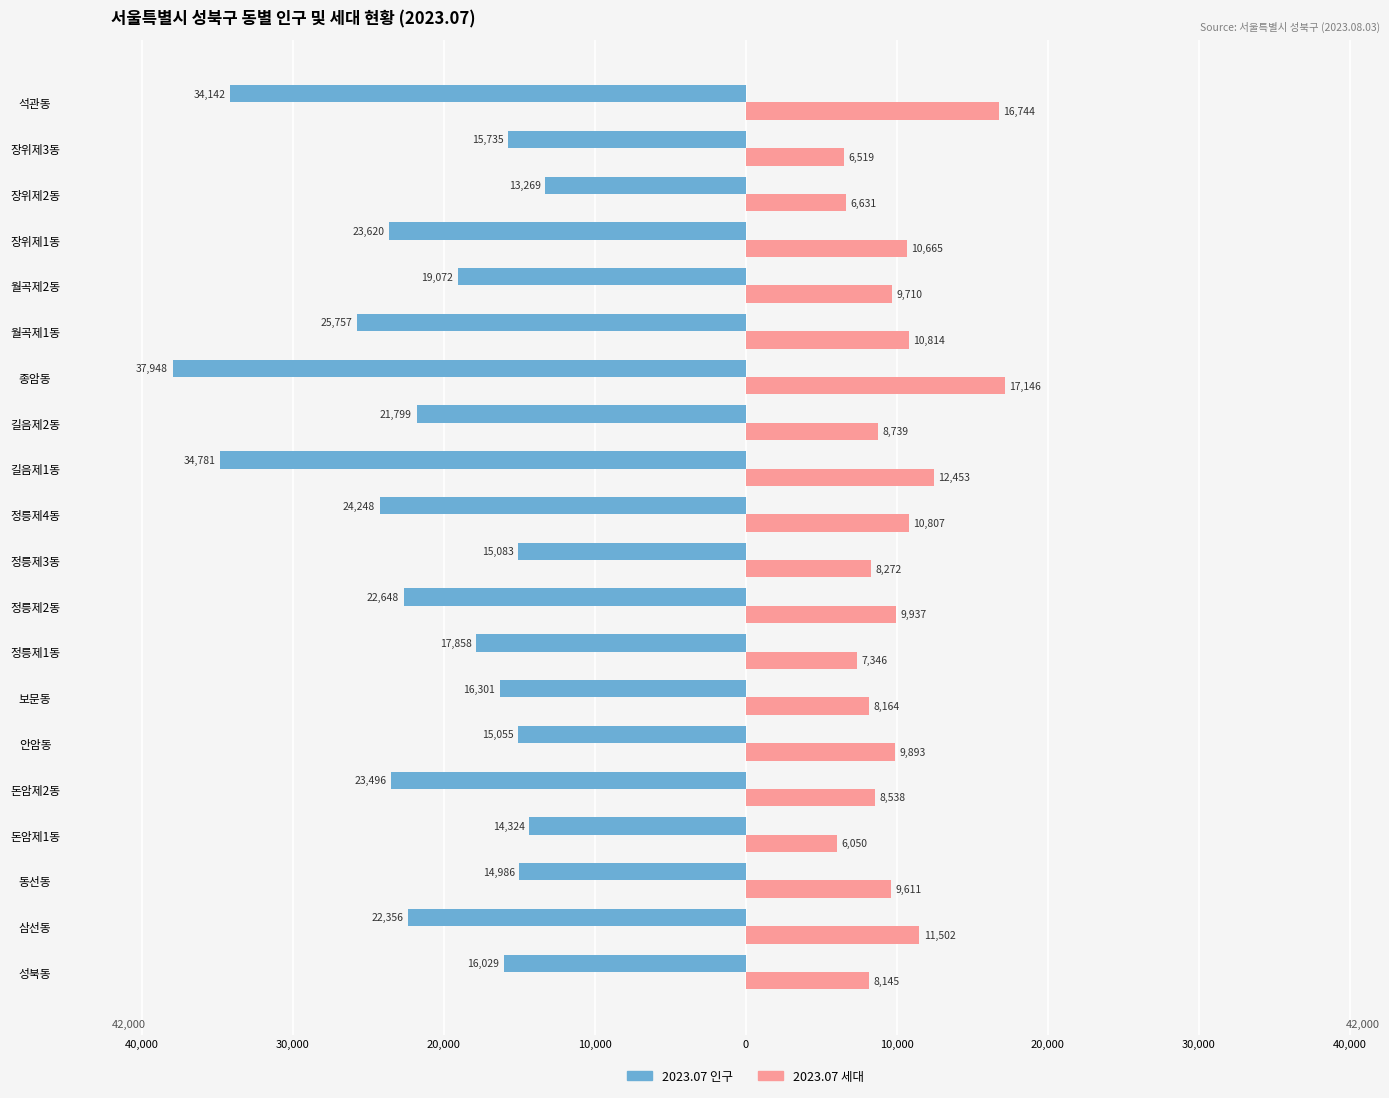

What is the value of the 2023.07 세대 bar at the 5th from the left?

8538